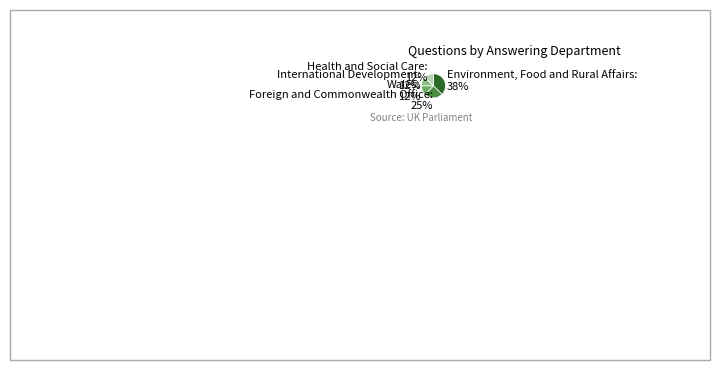

Which has a higher value, Wales or Foreign and Commonwealth Office?

Foreign and Commonwealth Office